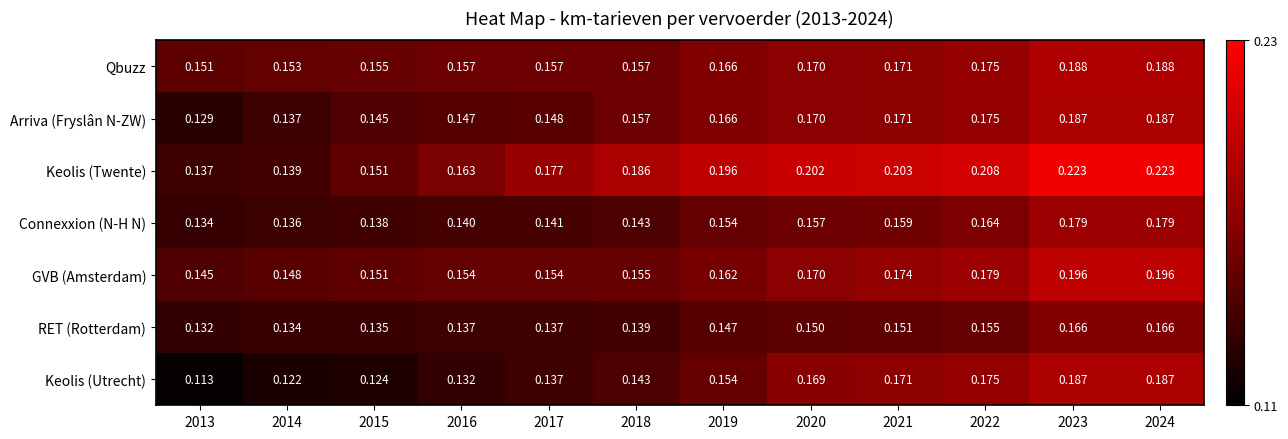

Between 2019 and 2024, which series saw the biggest shift?

GVB (Amsterdam)